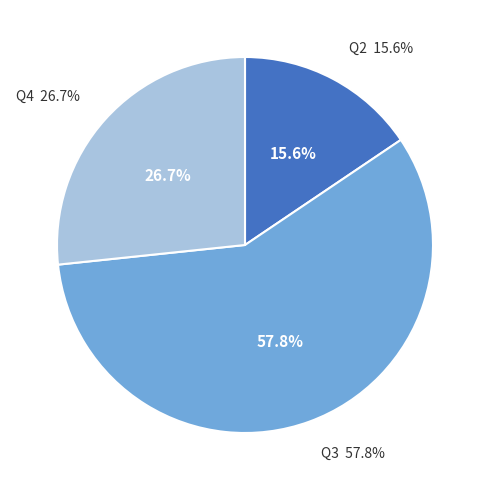

Rank the categories by value from lowest to highest.

Q2, Q4, Q3